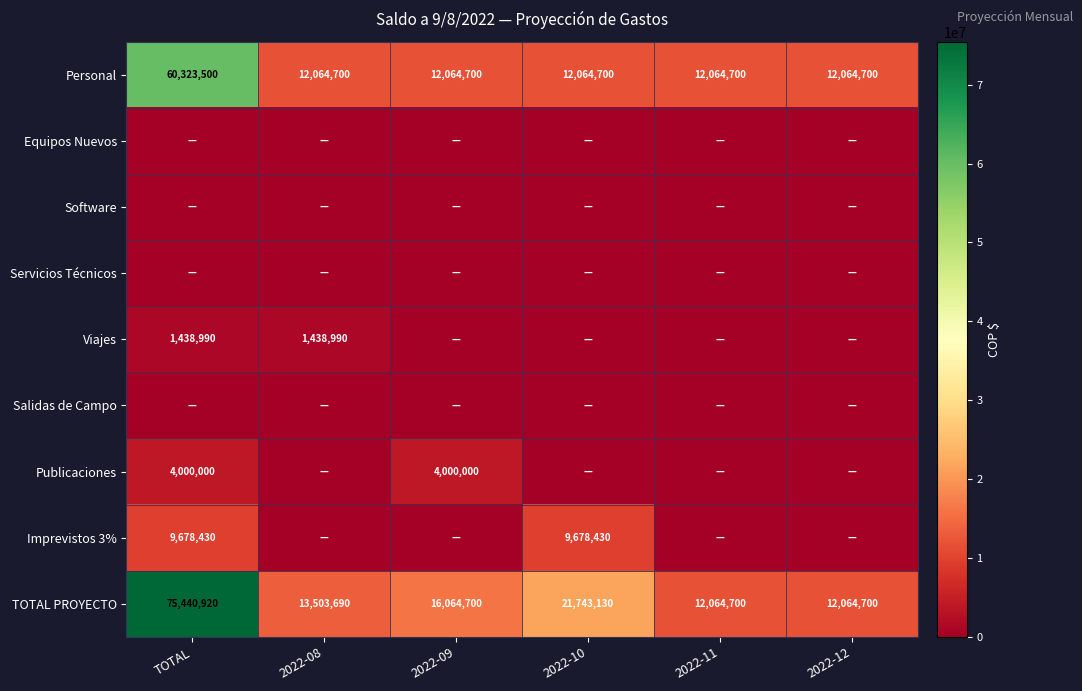

What is the lowest value of the TOTAL PROYECTO series?

12064700